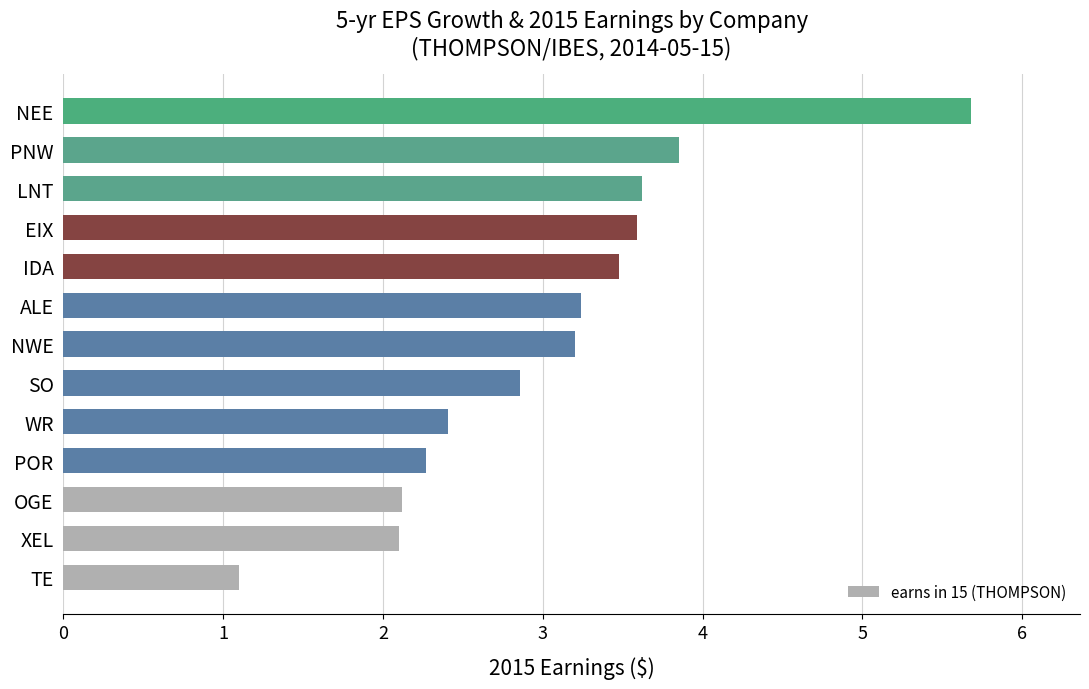

What is the difference between the maximum and minimum values?

4.6